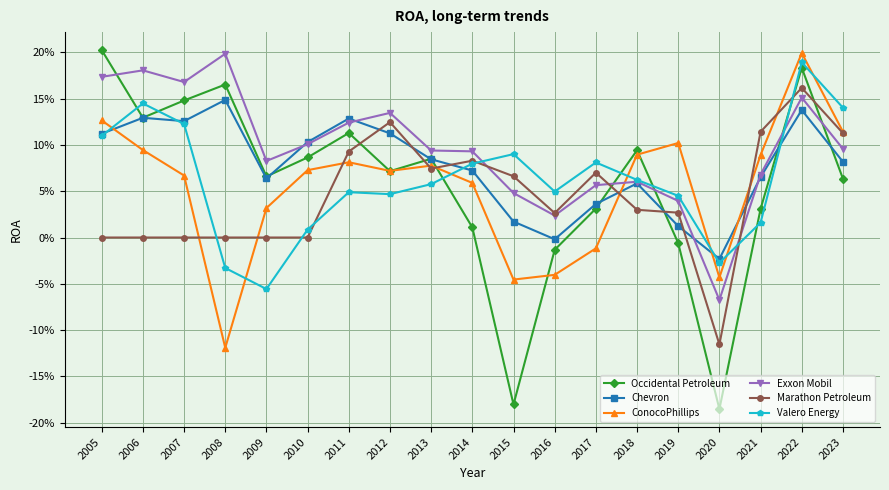

Is it true that Marathon Petroleum equals 0.1 at 2018?

False